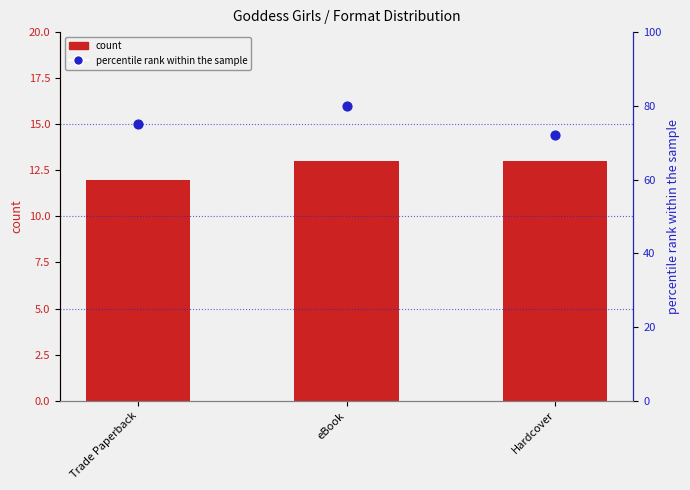

What is the total value across all series at eBook?

93